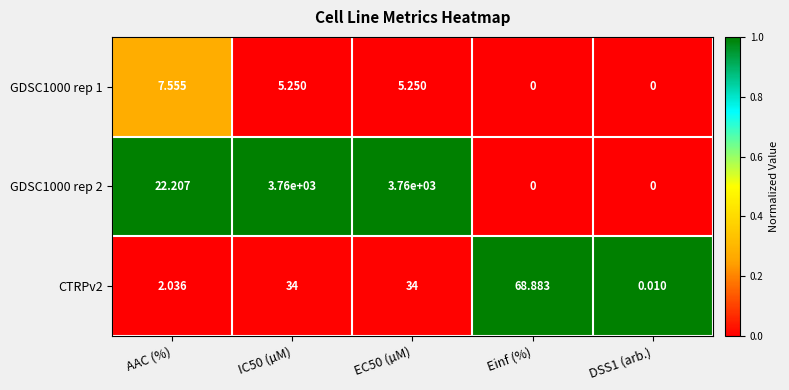

Where does the GDSC1000 rep 1 series first go above 5?

AAC (%)